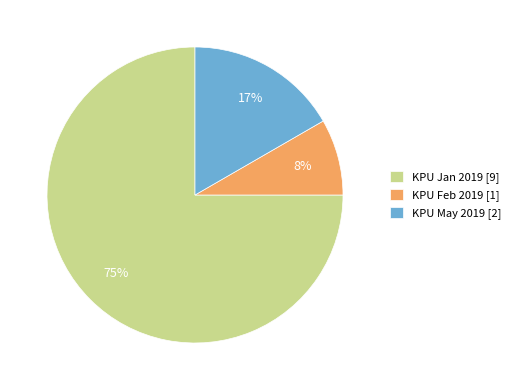

Between KPU Feb 2019 [1] and KPU Jan 2019 [9], which is larger?

KPU Jan 2019 [9]